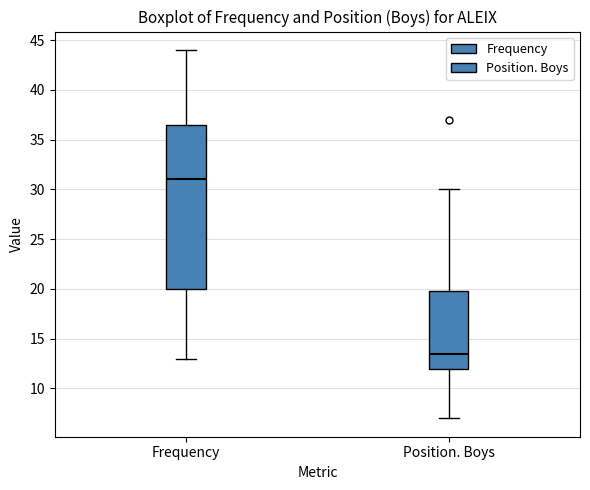

Which box is the tallest, from its lower edge to its upper edge?

Frequency